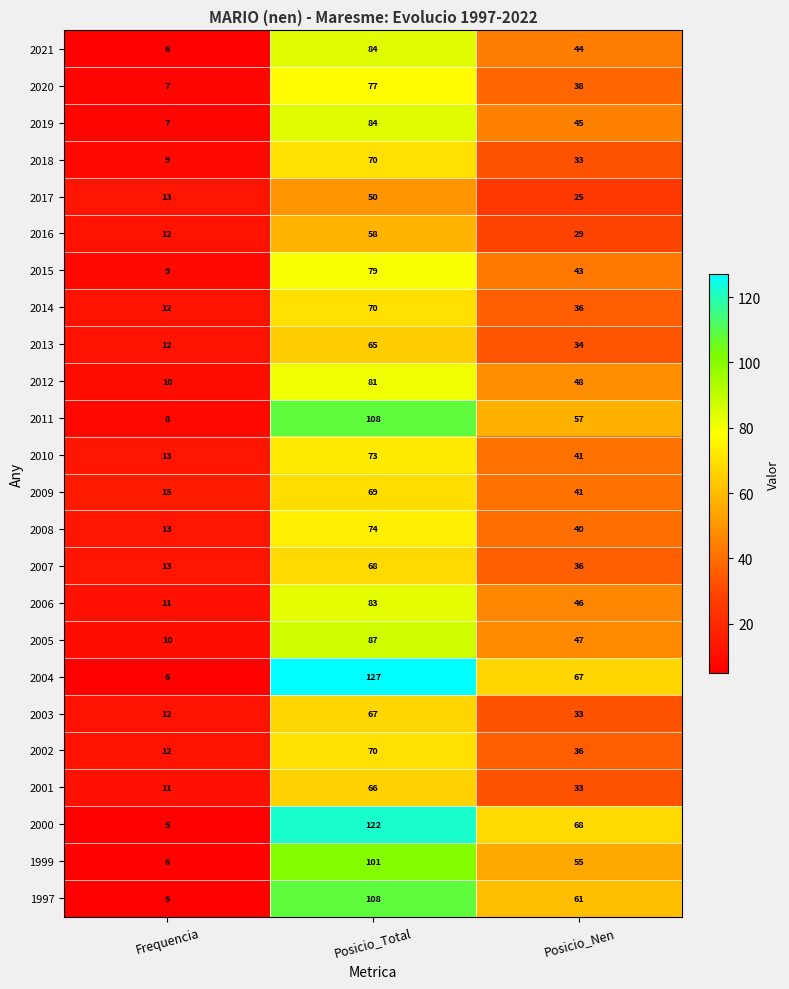

What is the spread (max minus min) of values at Posicio_Total?

77